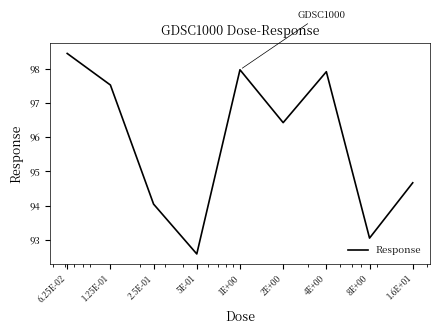

What is the greatest value displayed?

98.4